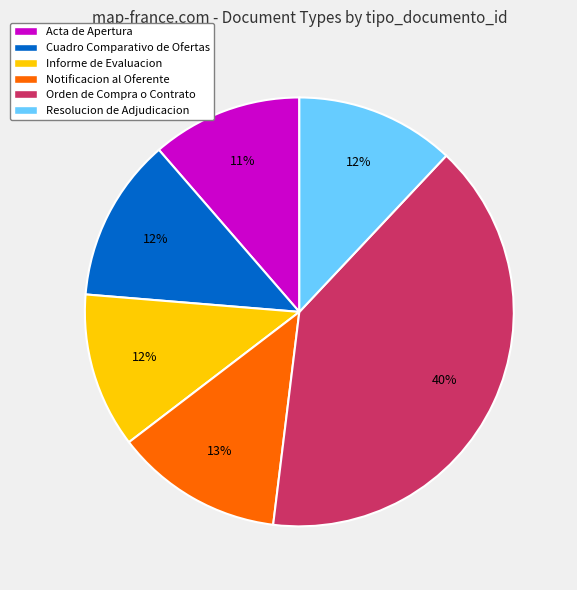

True or false: Cuadro Comparativo de Ofertas accounts for 12% of the total.

True